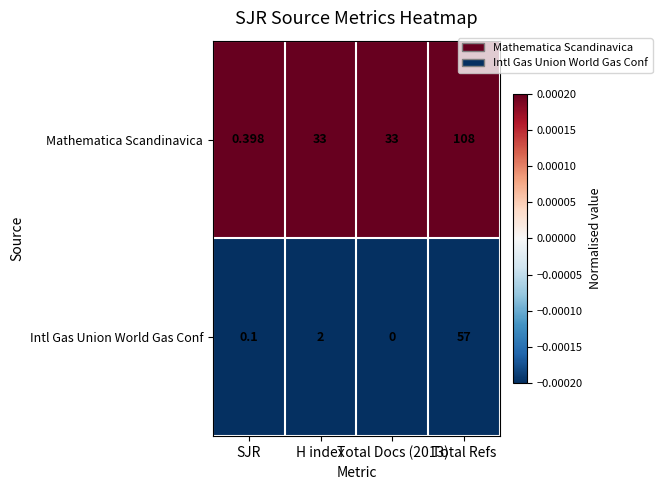

Which series has the largest range (max minus min)?

Mathematica Scandinavica